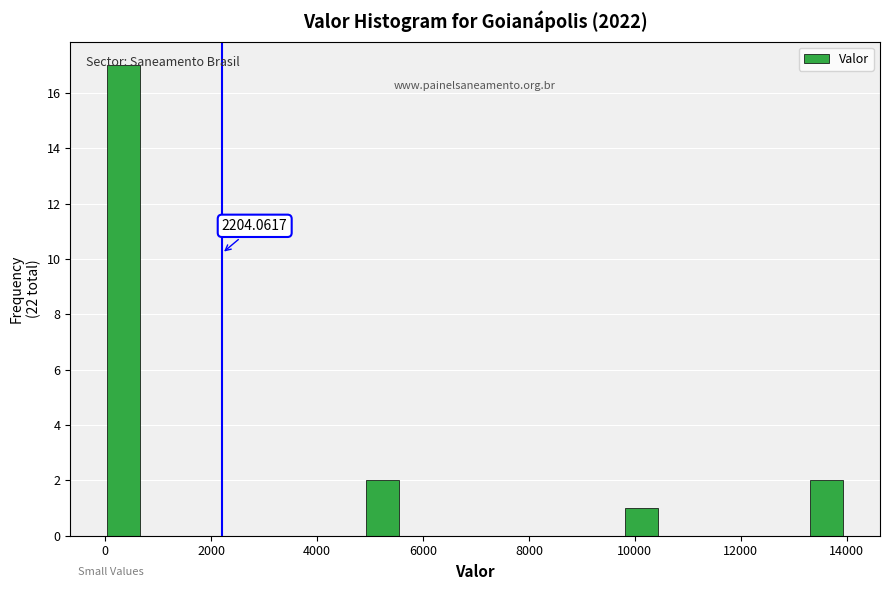

Read against the x-axis, roughly where is the centre of the tallest bar?

400